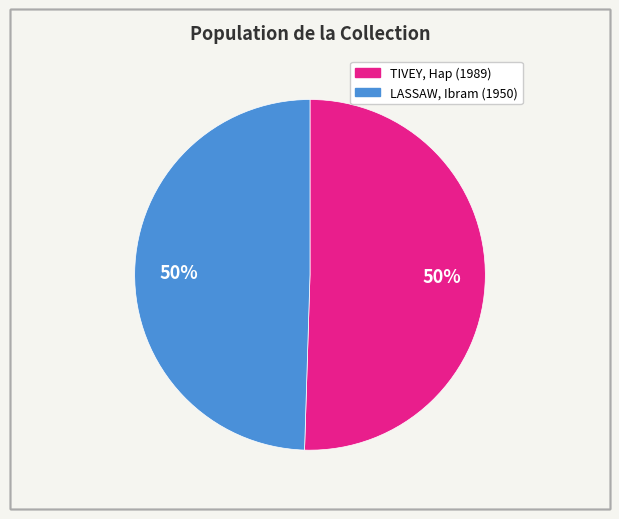

Approximately how many times larger is the value at LASSAW, Ibram (1950) compared to TIVEY, Hap (1989)?

1.0